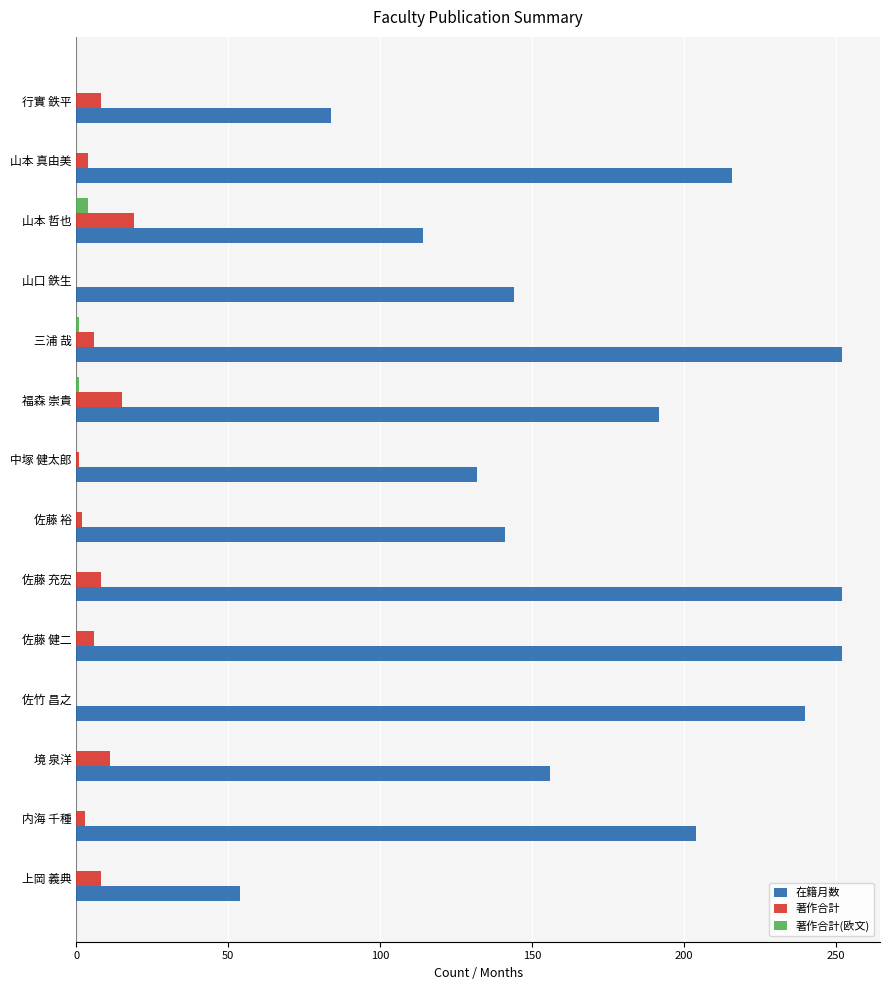

What is the sum of all 在籍月数 values?

2433